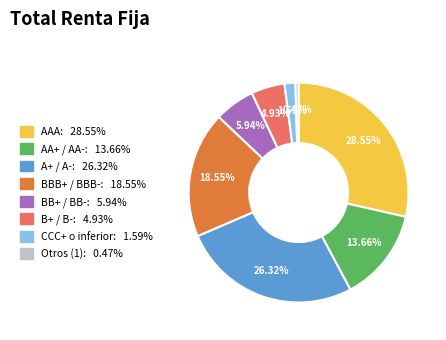

How many segments does this pie chart have?

8